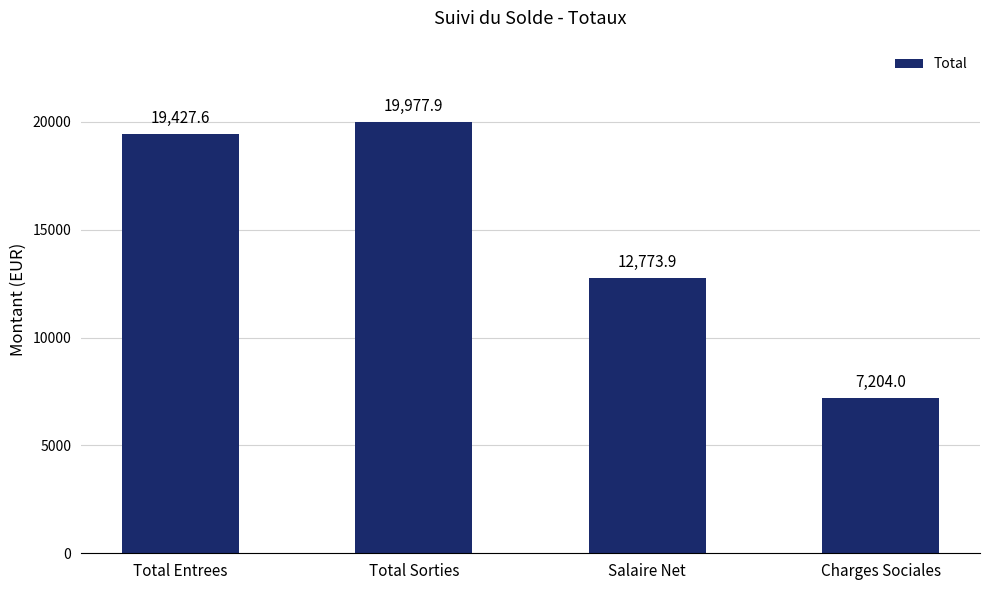

Between Total Entrees and Salaire Net, which is larger?

Total Entrees